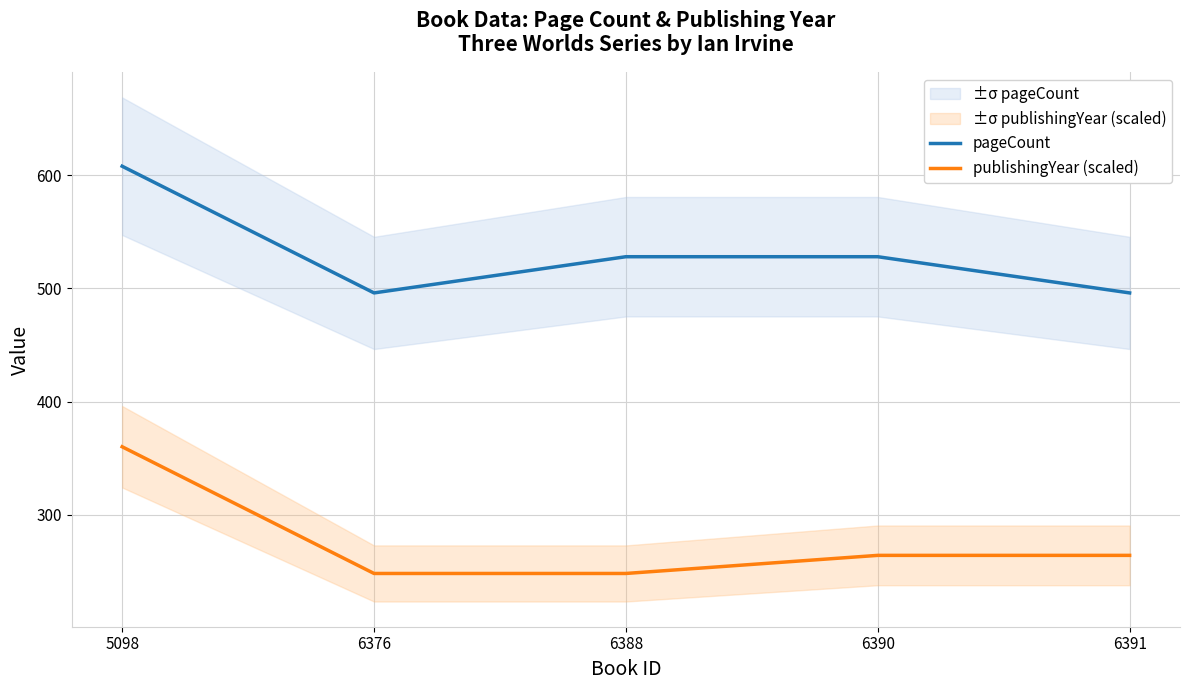

What is the difference between the second highest and minimum values in the pageCount series?

32